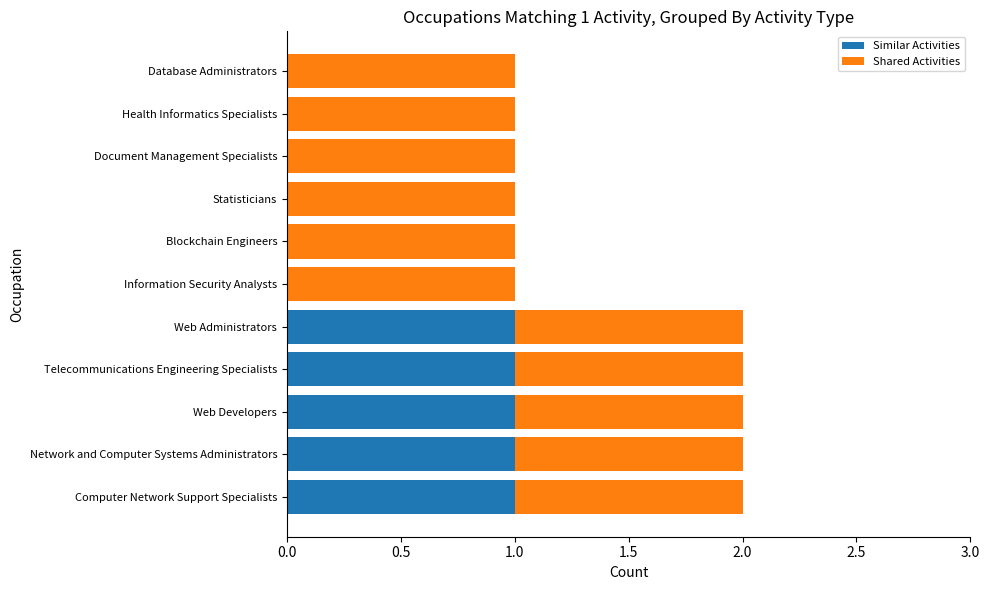

The value of Similar Activities at Document Management Specialists is -1. True or false?

False